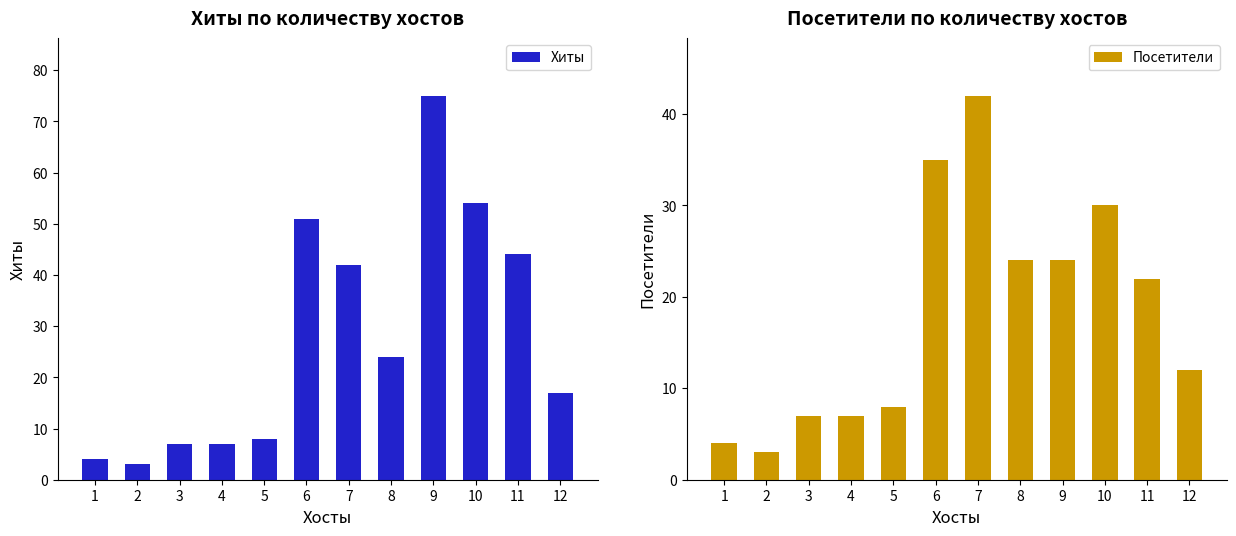

Which series has the largest range (max minus min)?

Хиты